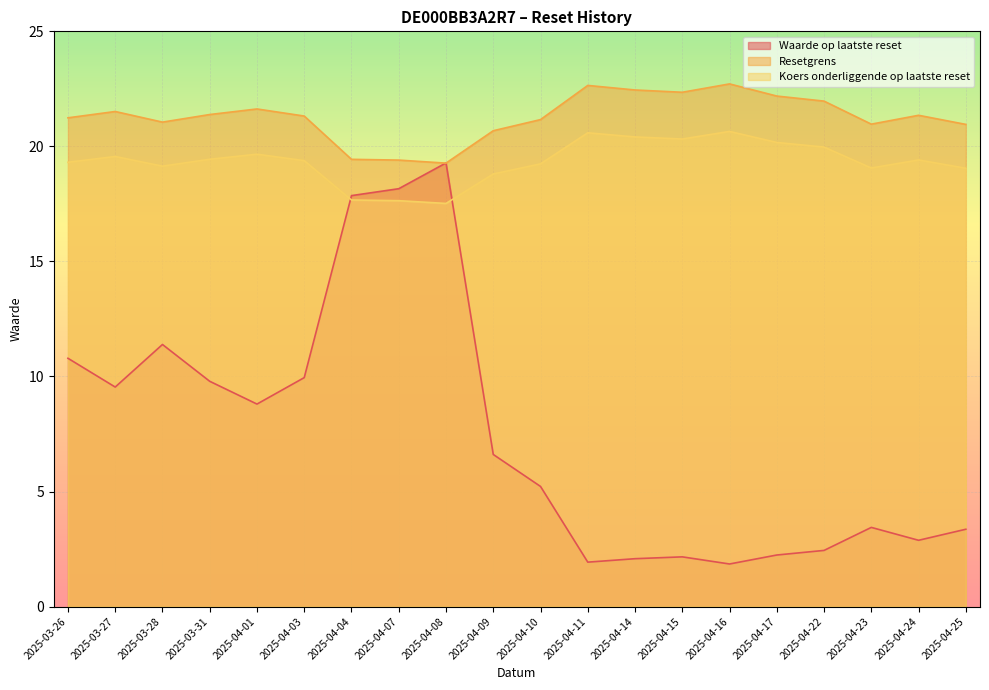

What are all the series names shown in the legend?

Waarde op laatste reset, Resetgrens, Koers onderliggende op laatste reset